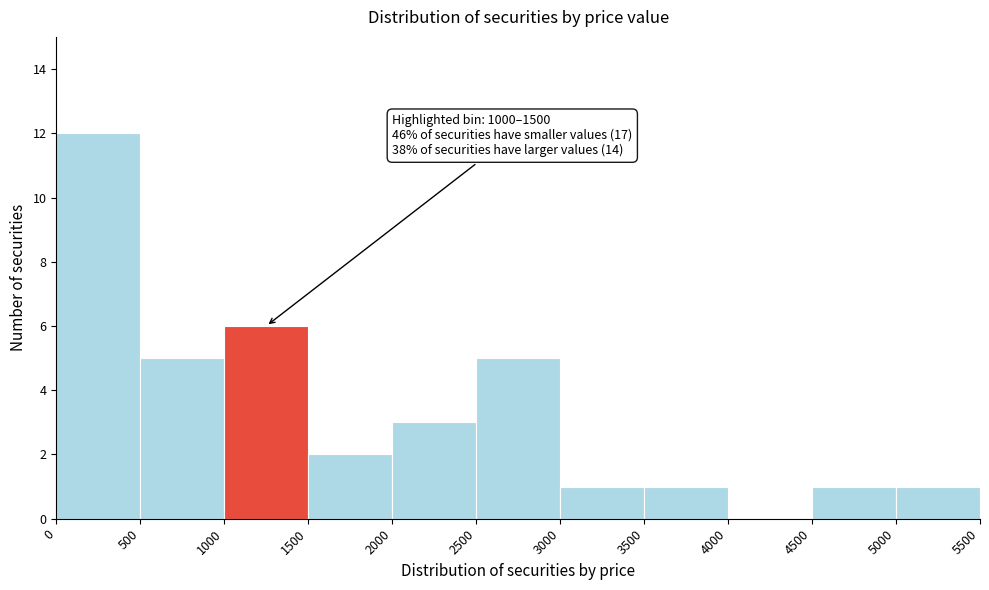

Which range on the x-axis has the tallest bar?

0 to 500